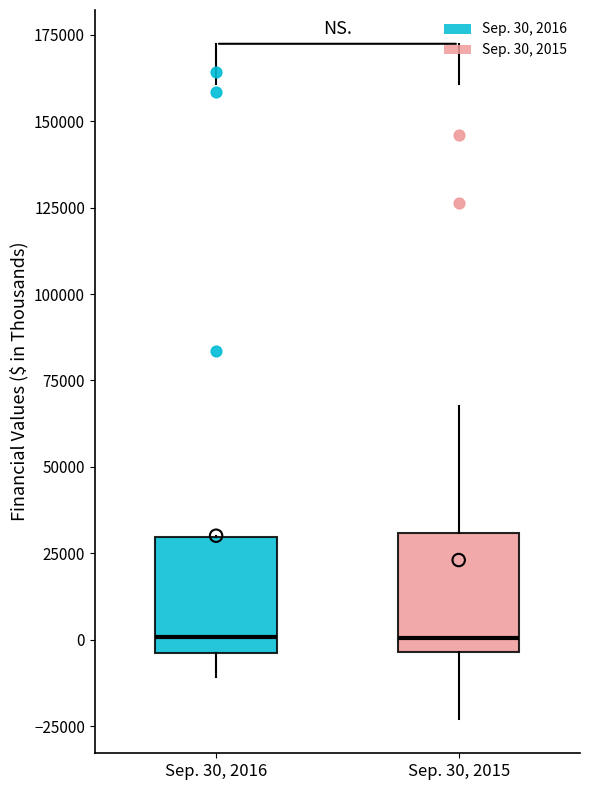

Reading left to right, read every box against the y-axis: the position of its median line, the range the box covers, and the ends of its whiskers. The values are not printed on the chart, so give them approximately, as read against the axis.

Sep. 30, 2016: median 0, box -5000 to 30000, whiskers -10000 to 30000
Sep. 30, 2015: median 0, box -5000 to 30000, whiskers -25000 to 70000